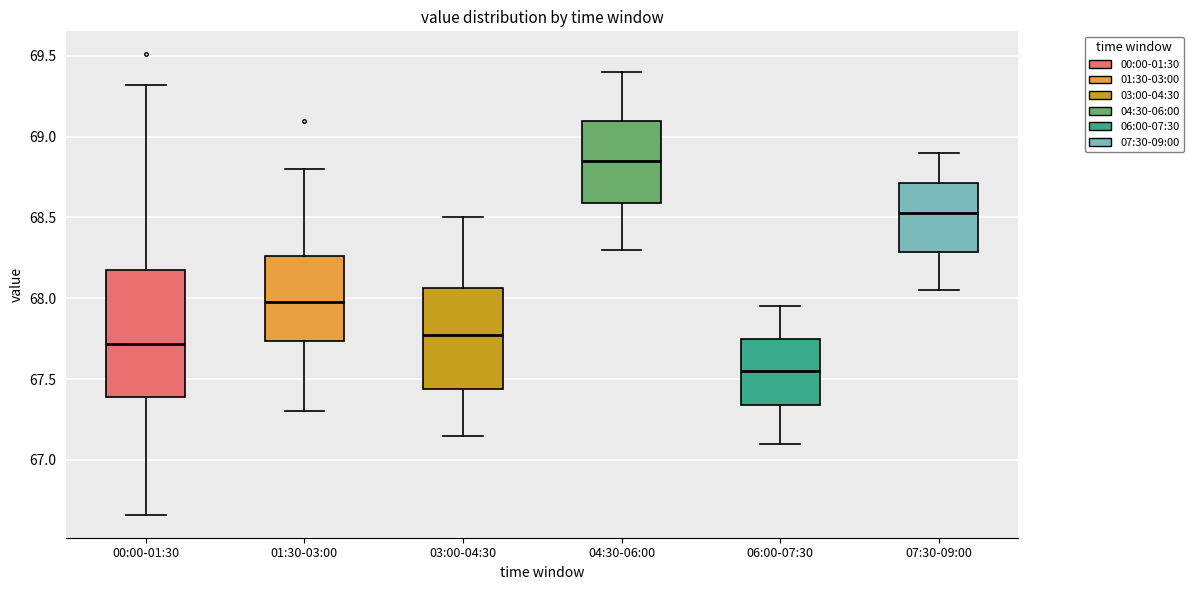

Reading left to right, read every box against the y-axis: the position of its median line, the range the box covers, and the ends of its whiskers. The values are not printed on the chart, so give them approximately, as read against the axis.

00:00-01:30: median 67.70, box 67.40 to 68.20, whiskers 66.65 to 69.30
01:30-03:00: median 68.00, box 67.75 to 68.25, whiskers 67.30 to 68.80
03:00-04:30: median 67.80, box 67.45 to 68.05, whiskers 67.15 to 68.50
04:30-06:00: median 68.85, box 68.60 to 69.10, whiskers 68.30 to 69.40
06:00-07:30: median 67.55, box 67.35 to 67.75, whiskers 67.10 to 67.95
07:30-09:00: median 68.55, box 68.30 to 68.70, whiskers 68.05 to 68.90